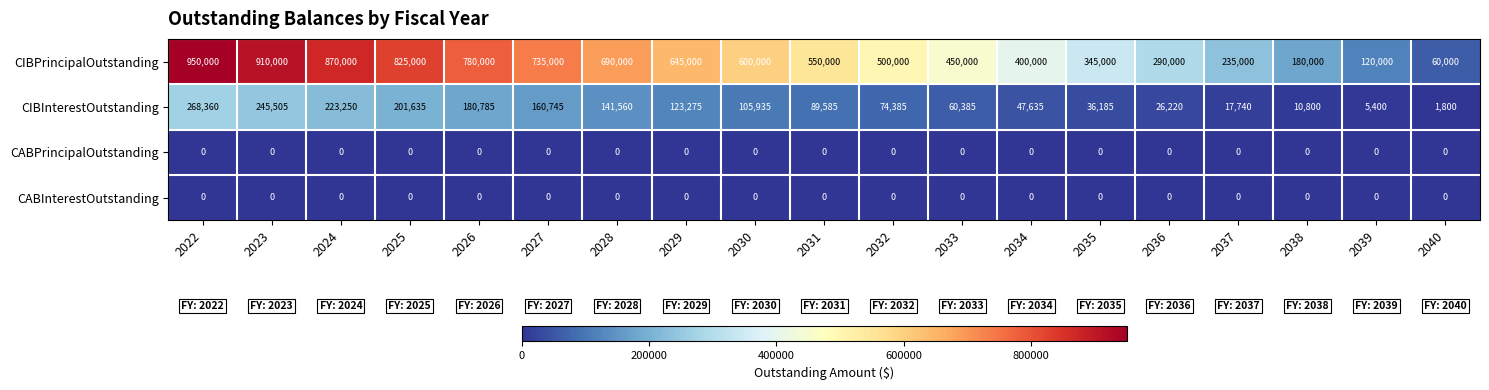

Which series changed the most between 2031 and 2032?

CIBPrincipalOutstanding